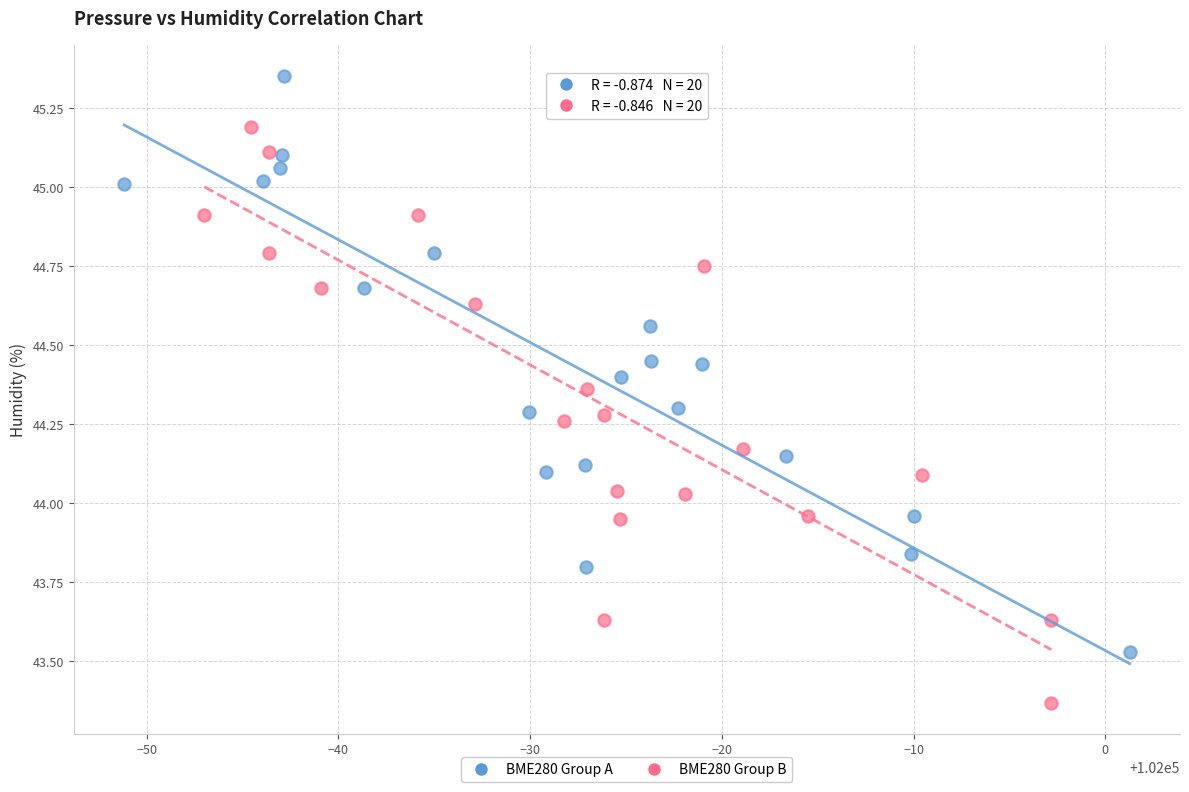

Which series reaches the maximum Y coordinate?

BME280 Group A